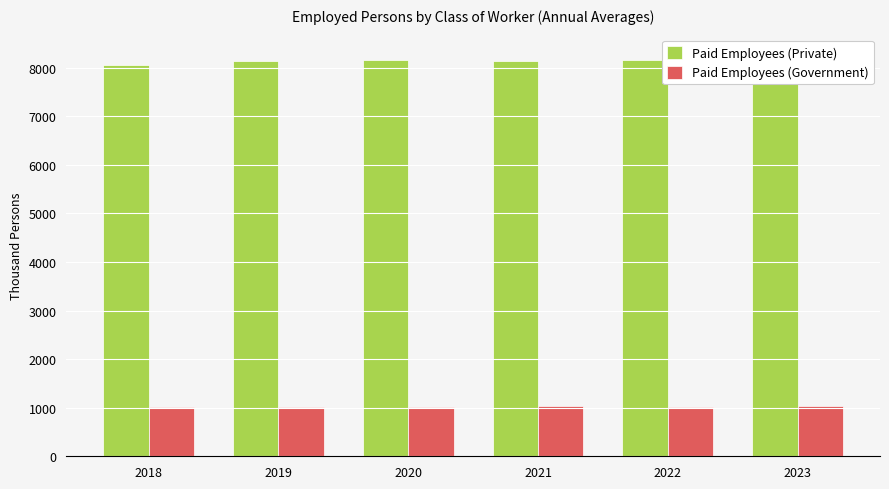

Which has a higher value, 2022 or 2019?

2022